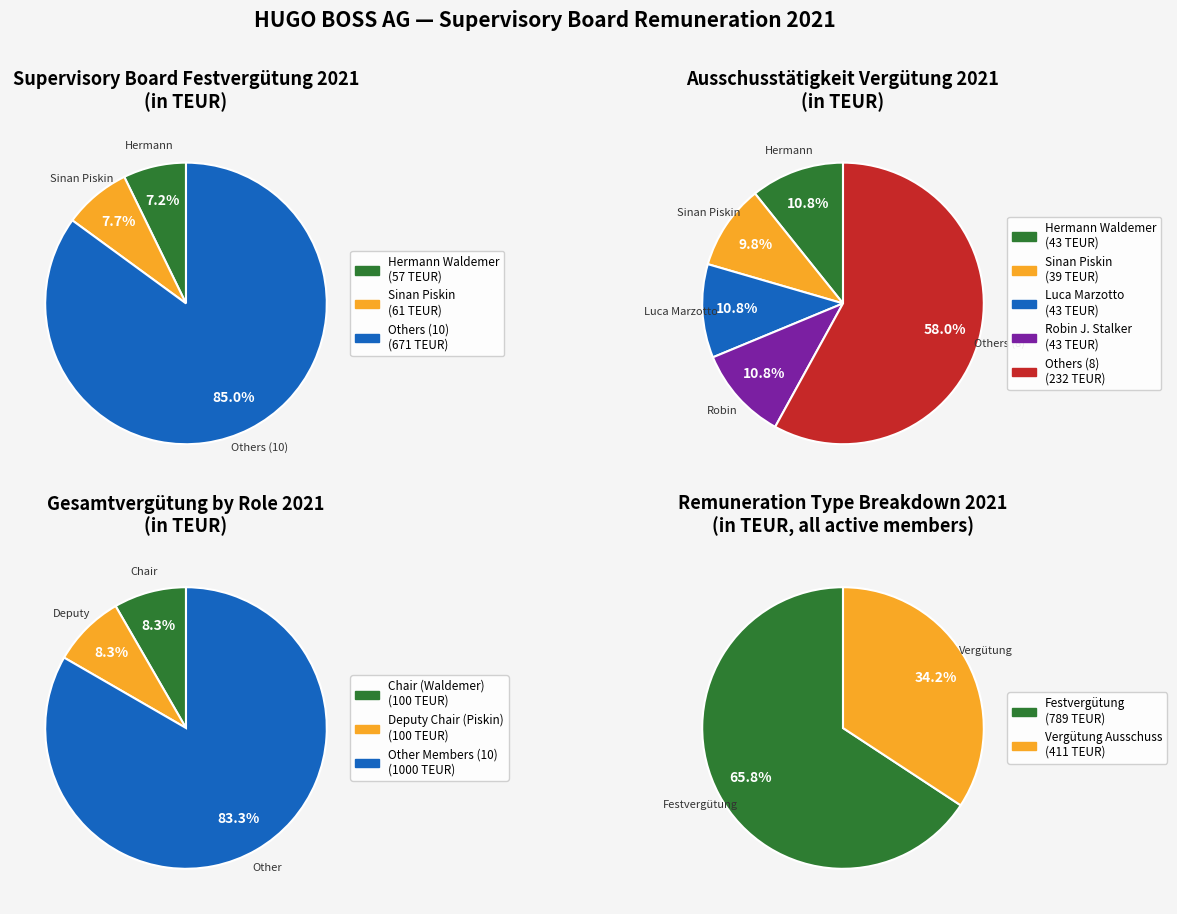

Do Christina Rosenberg and Bernd Simbeck together represent more than half of the pie?

No